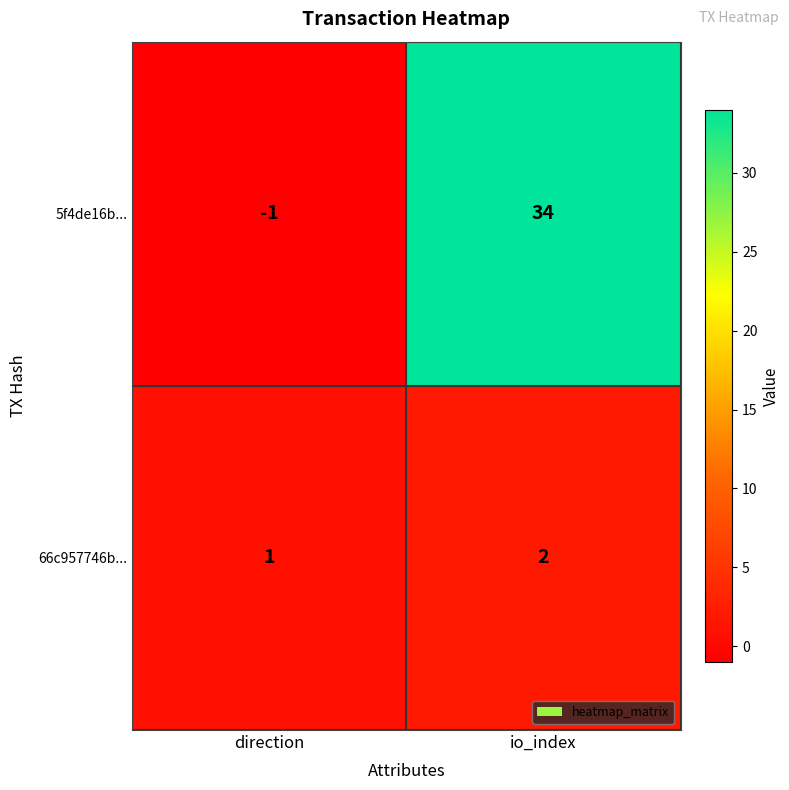

How many categories are shown in the chart?

2